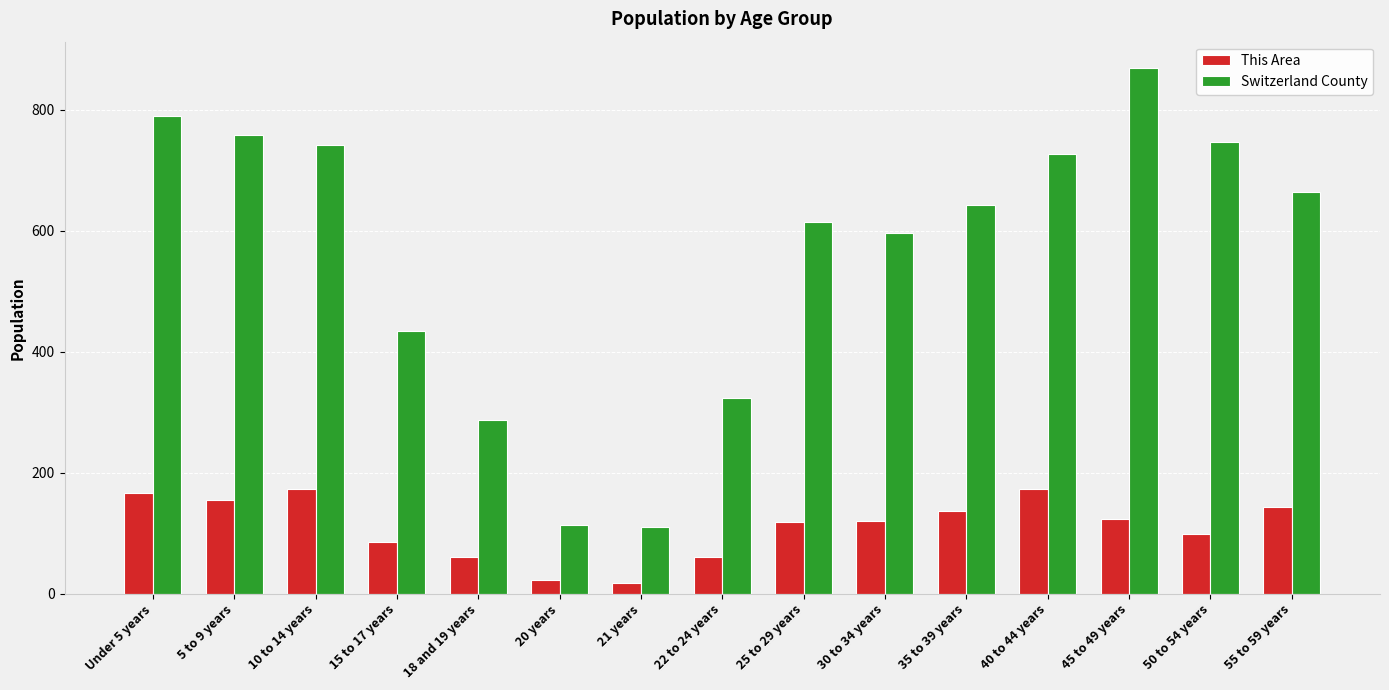

How many groups of bars are there?

15